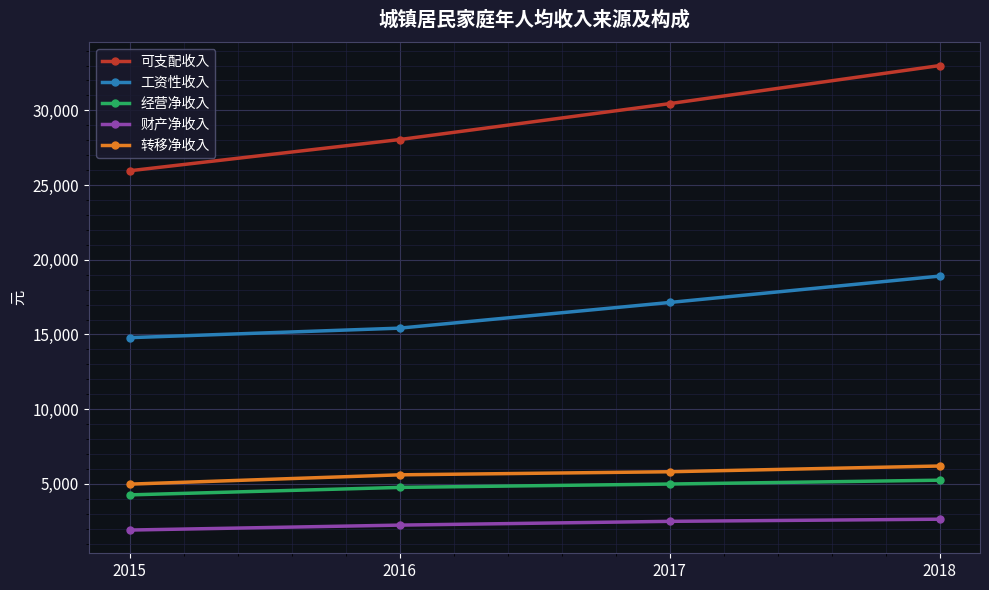

Which series has the largest range (max minus min)?

可支配收入